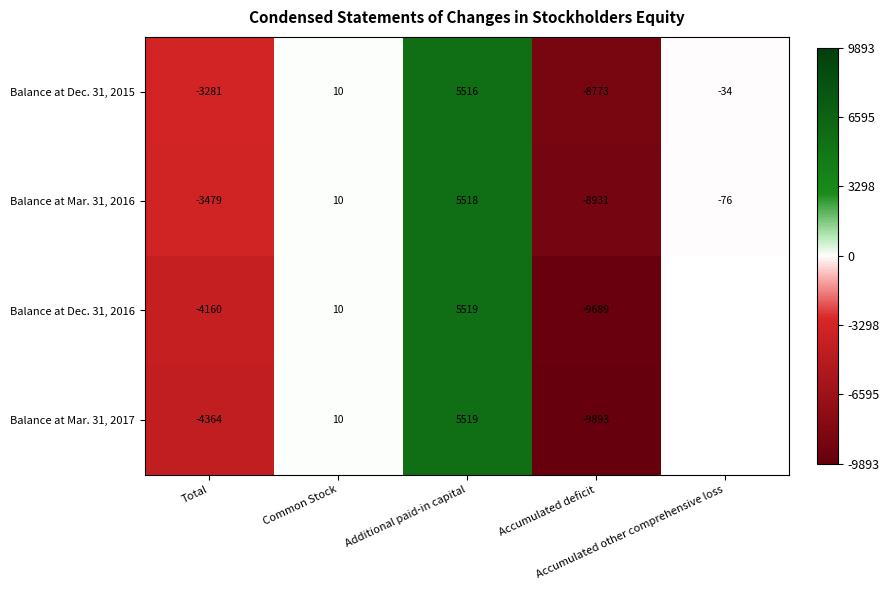

The Balance at Mar. 31, 2016 series shows 6.4 at Common Stock. True or false?

False